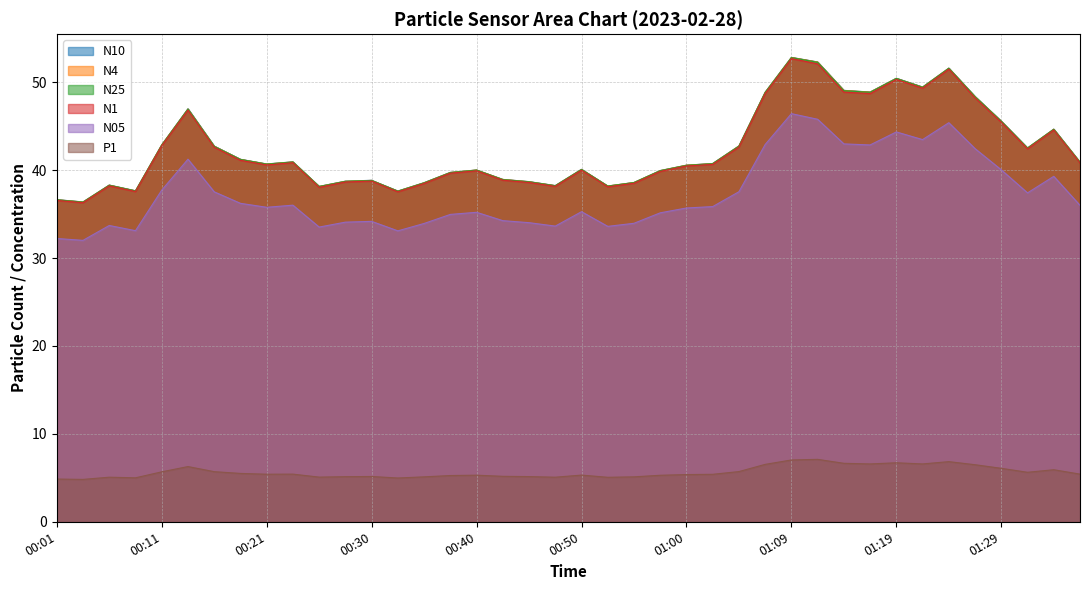

Where is N10 nearest to the value 44?

01:34